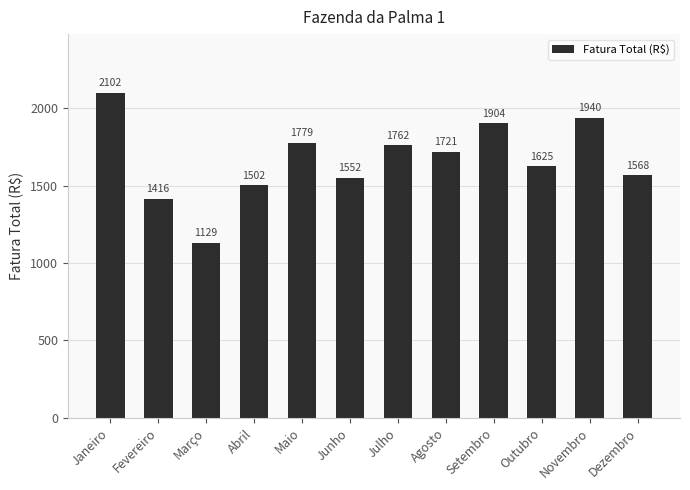

What is the value of the 11th bar from the left?

1939.8